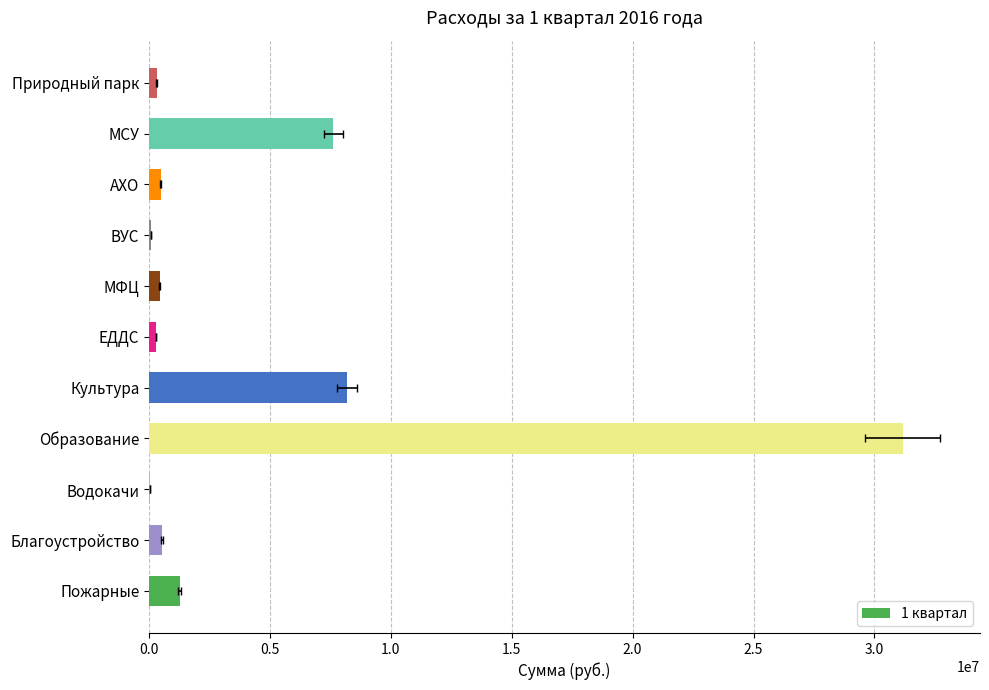

The chart shows a value of 318524.4 at Природный парк. True or false?

True